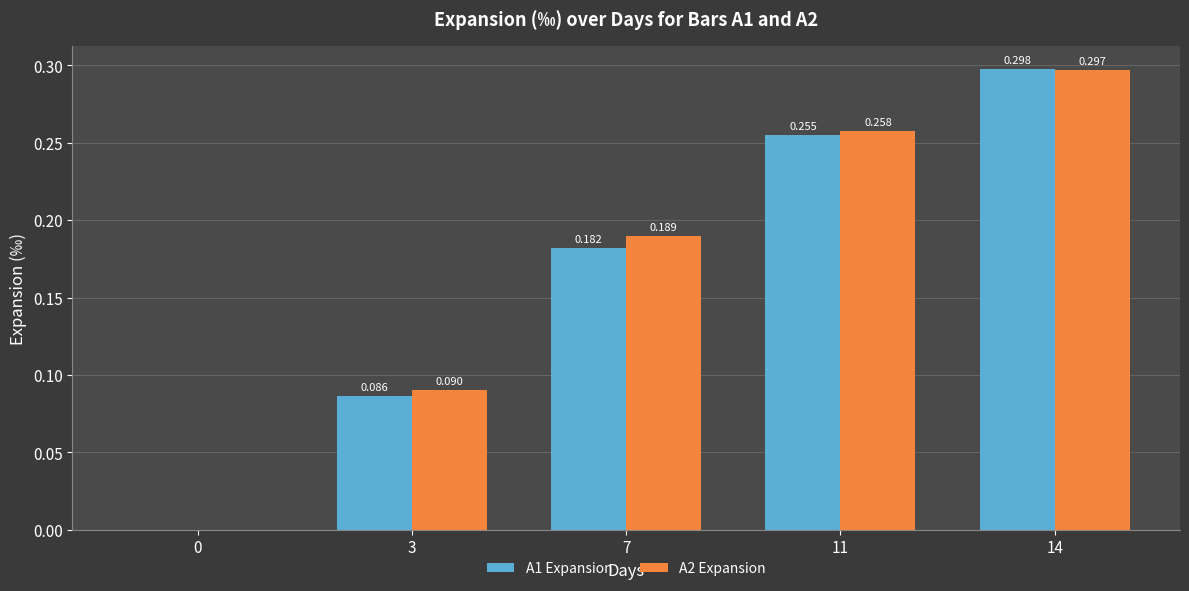

Which series has the largest total across all categories?

A2 Expansion